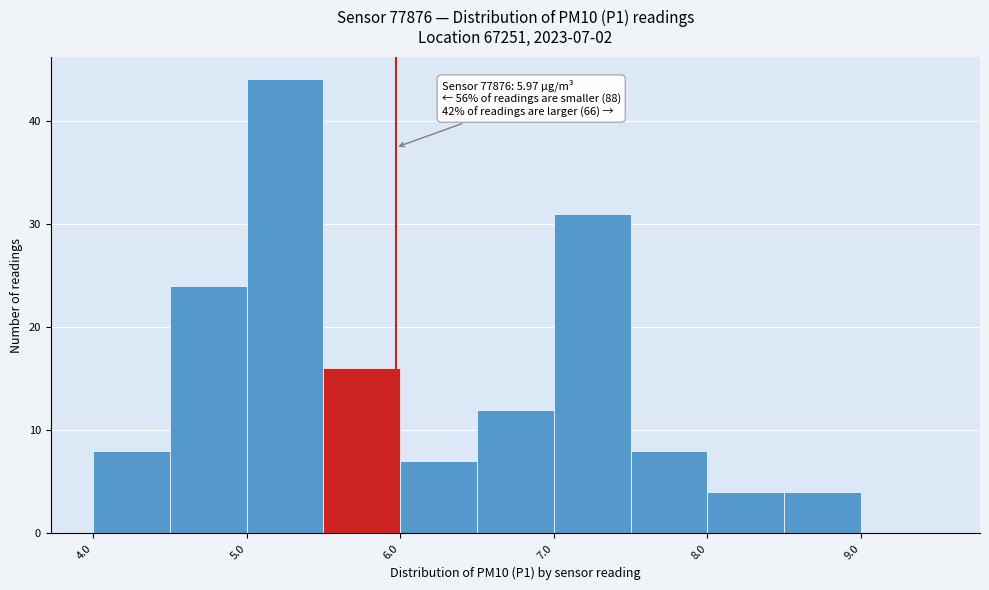

Over which range of the x-axis is the bar tallest?

5.0 to 5.5